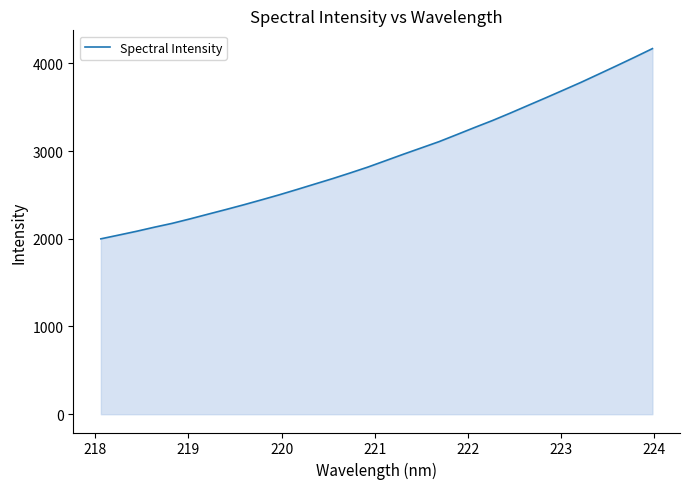

What is the greatest value displayed?

4167.6